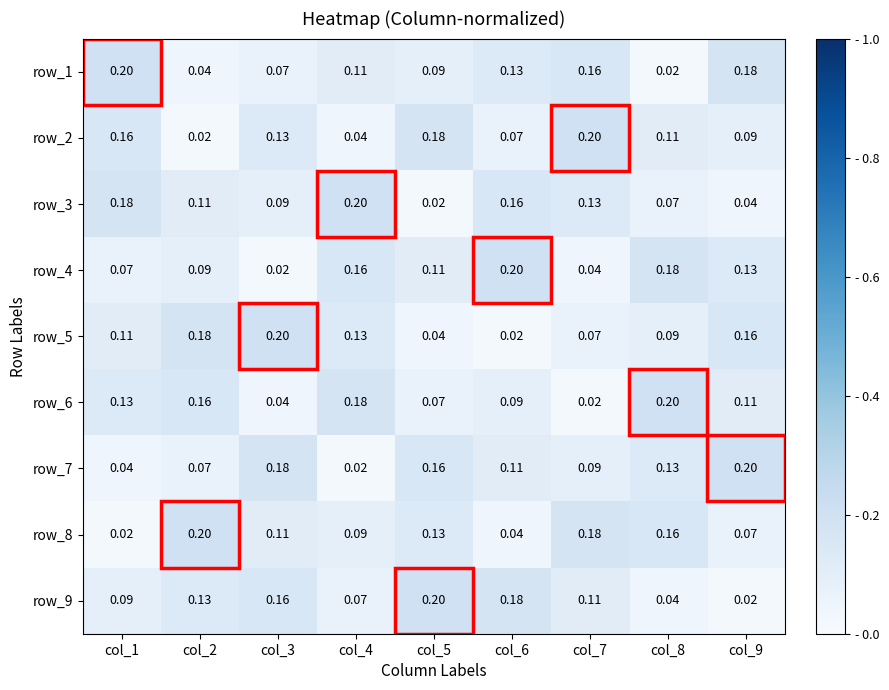

How many row_6 values are between 0 and 1?

9